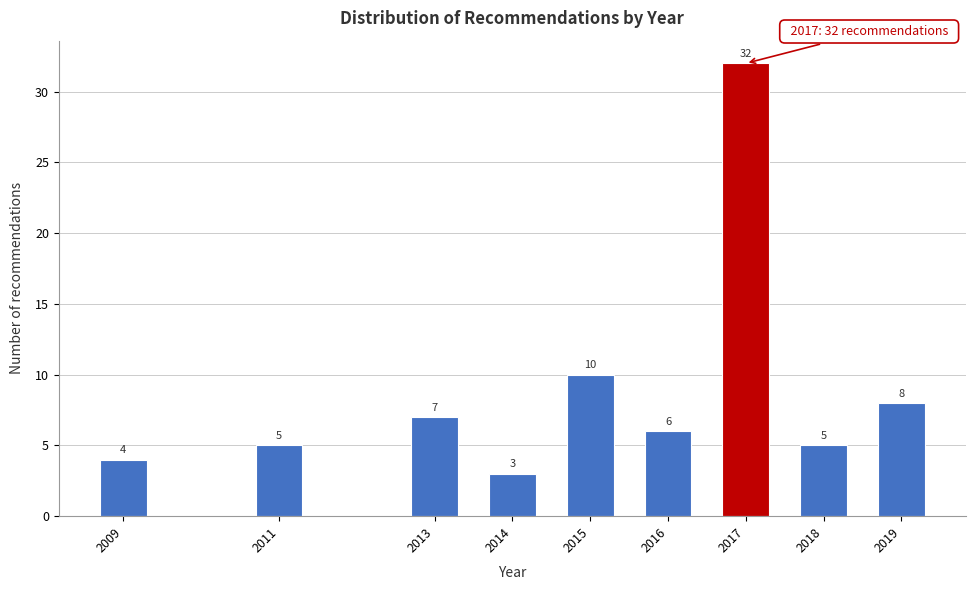

Reading right to left, transcribe all the data shown in this chart.

8	5	32	6	10	3	7	5	4